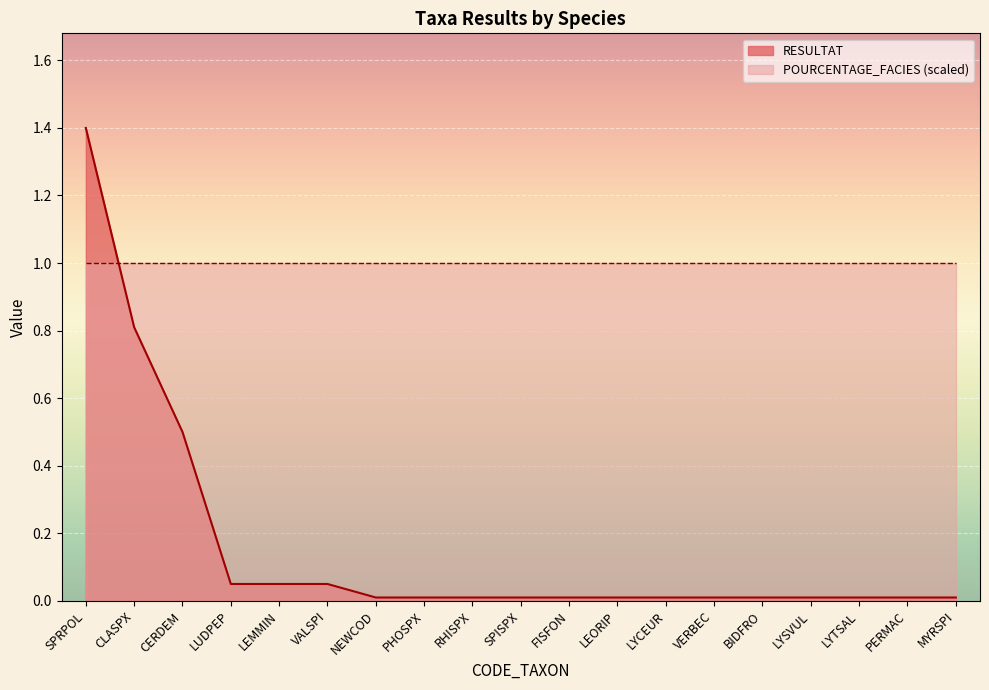

The value at SPISPX is 0.0. True or false?

True